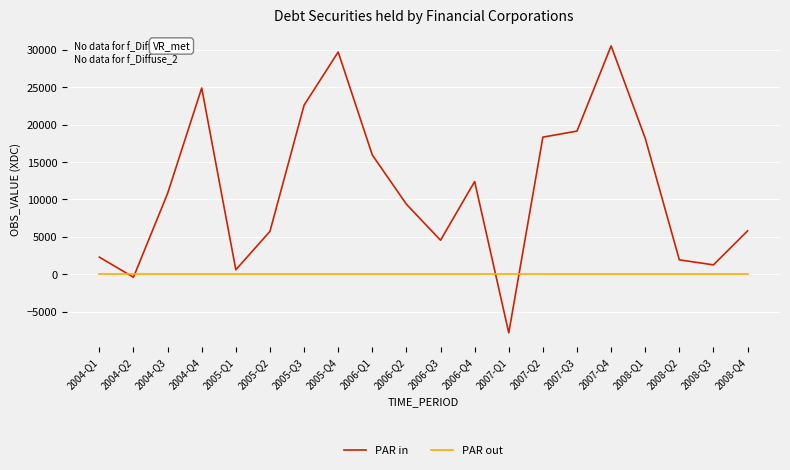

What is the highest value of the PAR in series?

30510.3